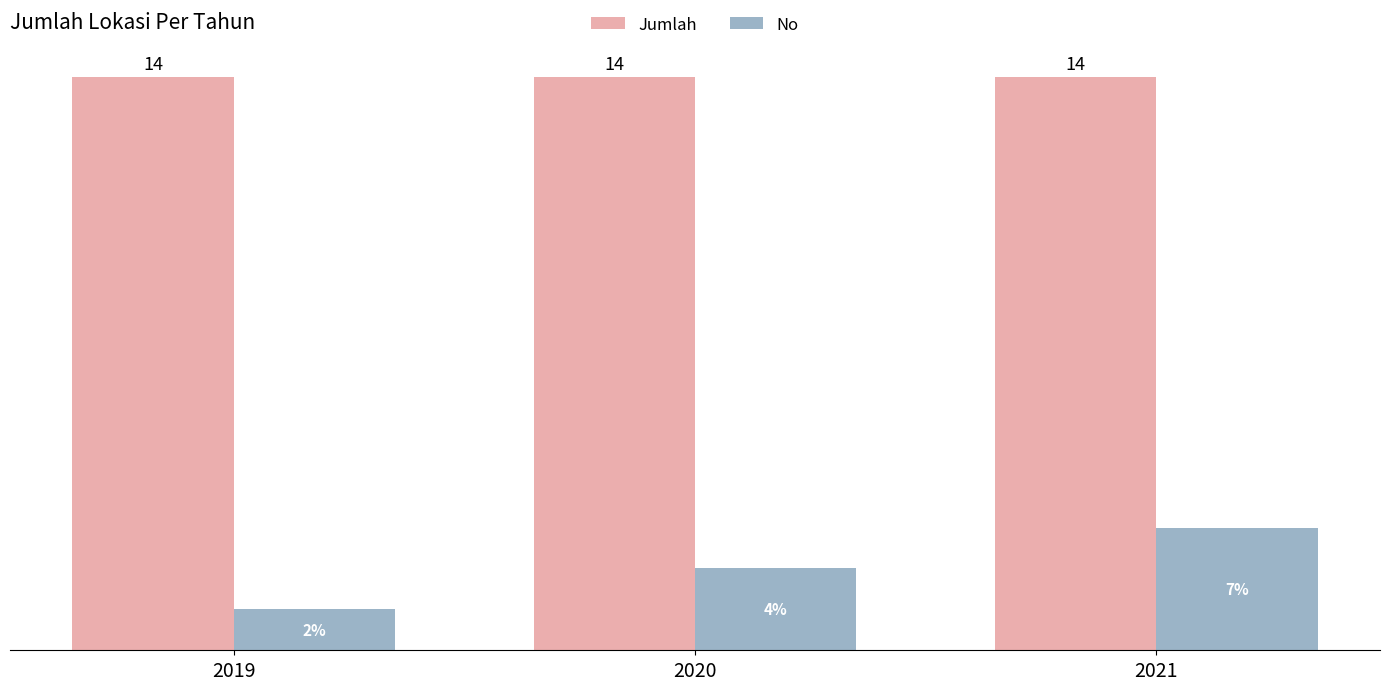

At 2021, list the series in order from largest to smallest.

Jumlah, No